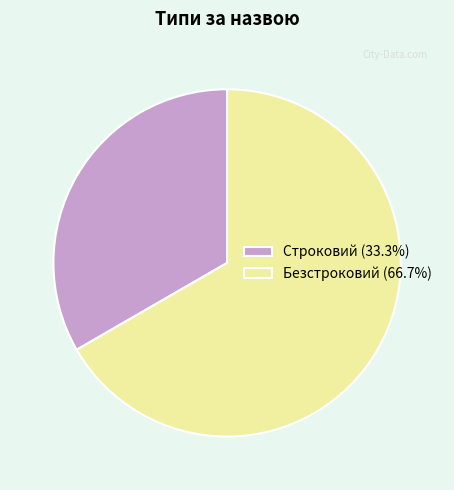

Approximately how many times larger is the value at Строковий (33.3%) compared to Безстроковий (66.7%)?

0.5